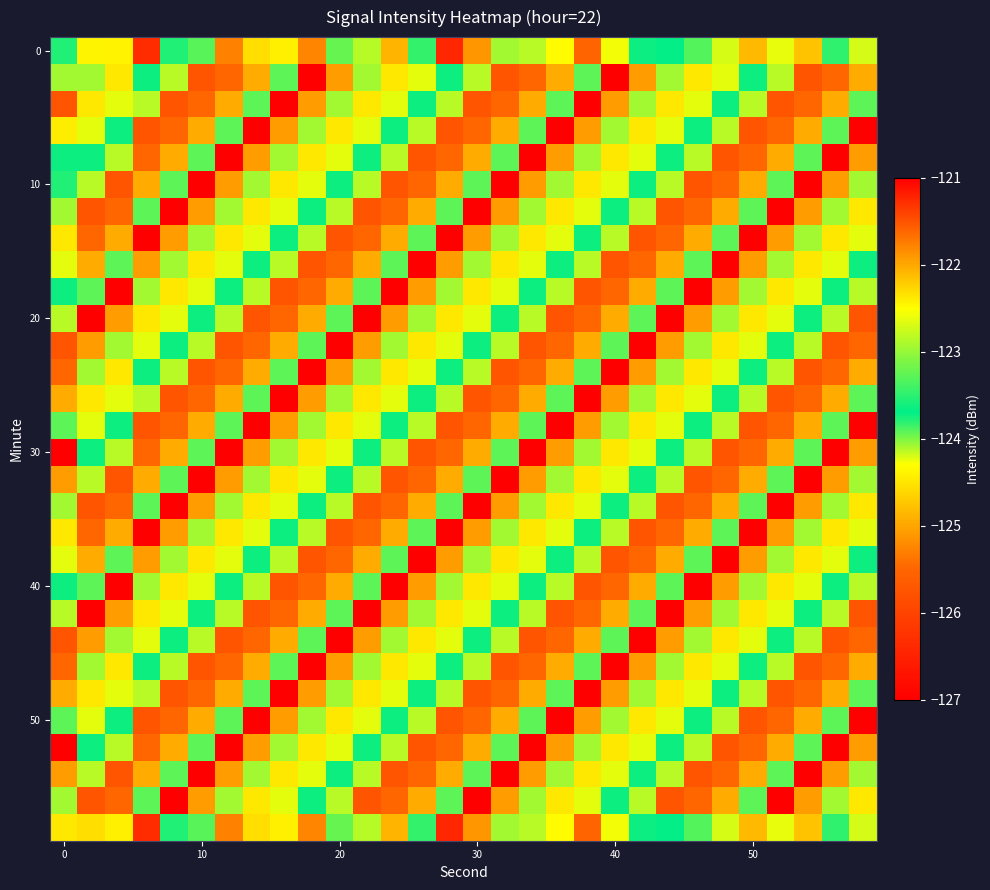

At which category is the sum across all series the highest?

12